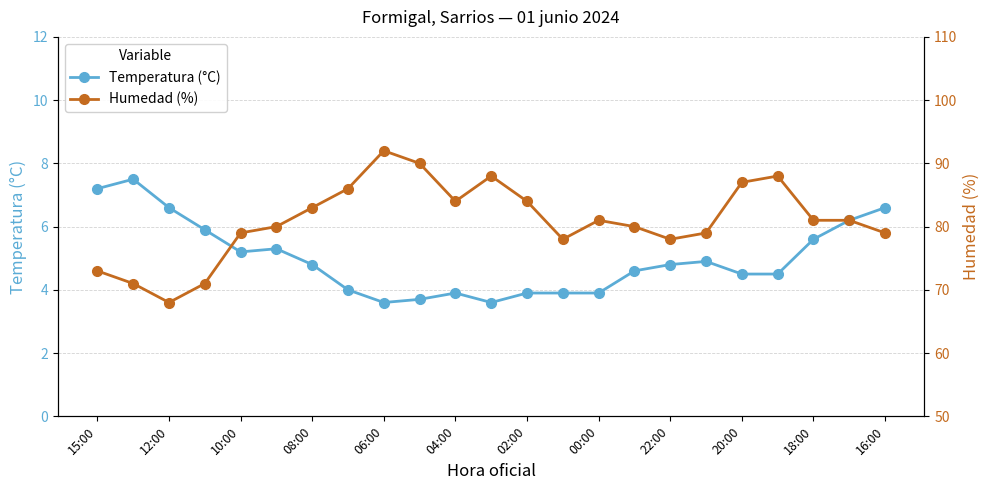

True or false: Temperatura (°C) has more than 0 points higher than both neighbors.

True